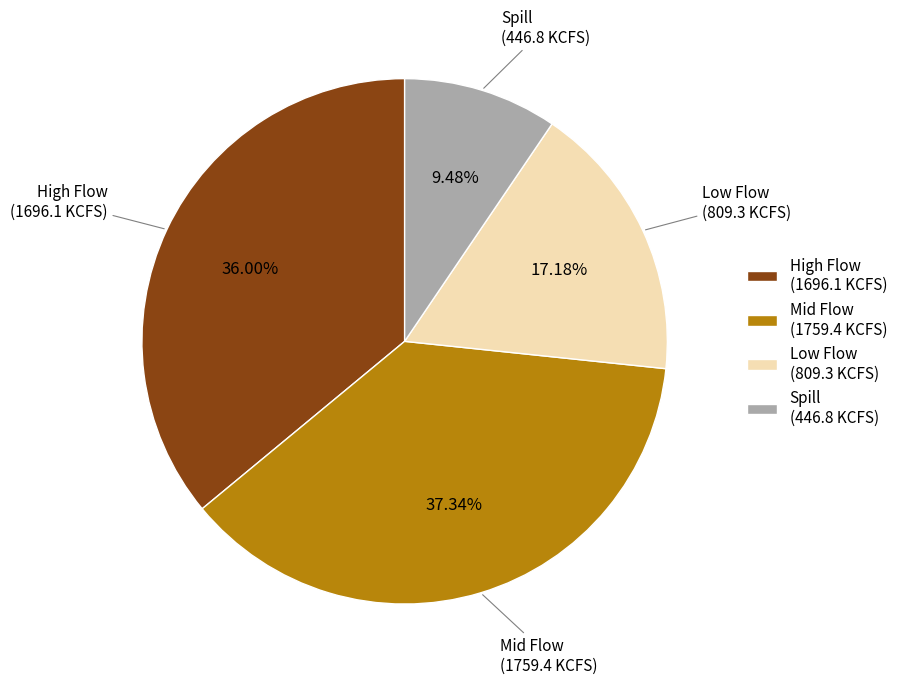

What is the ratio of the value at Mid Flow (1759.4 KCFS) to the value at Low Flow (809.3 KCFS)?

2.2